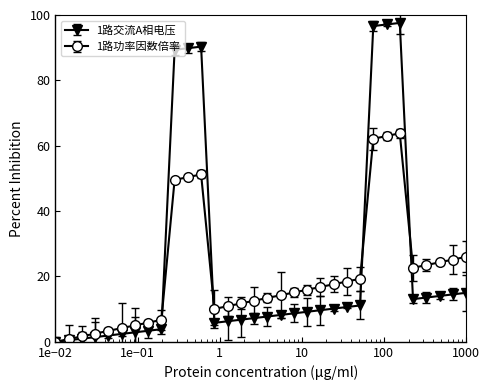

What is the greatest value displayed?

97.6